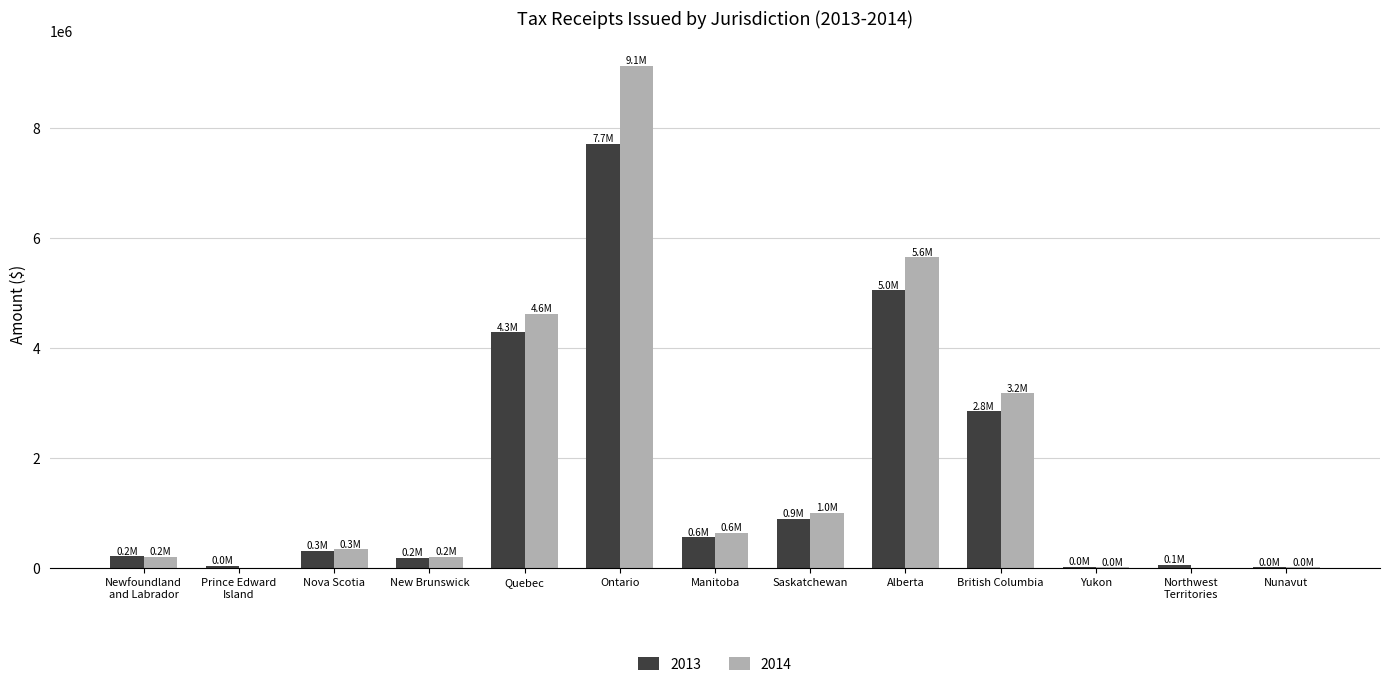

At which label does 2013 reach its peak?

Ontario